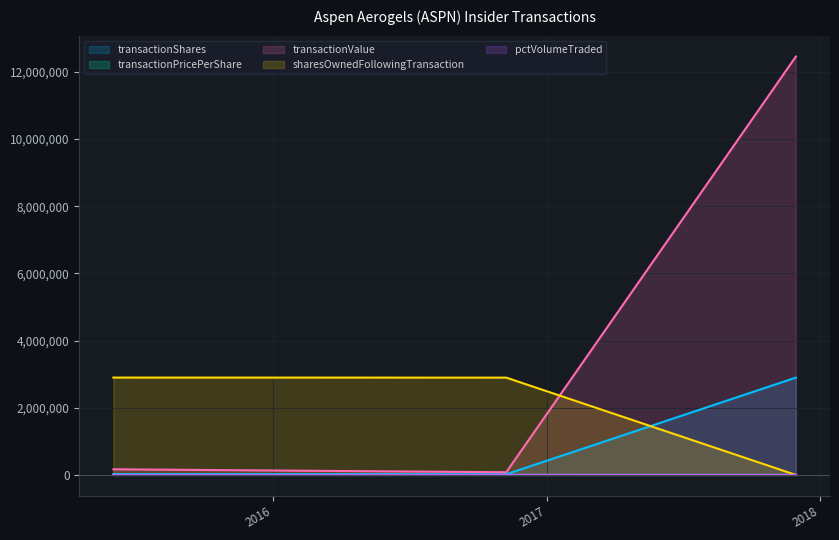

What is the value of the sharesOwnedFollowingTransaction point at the 1st from the left?

2897652.0